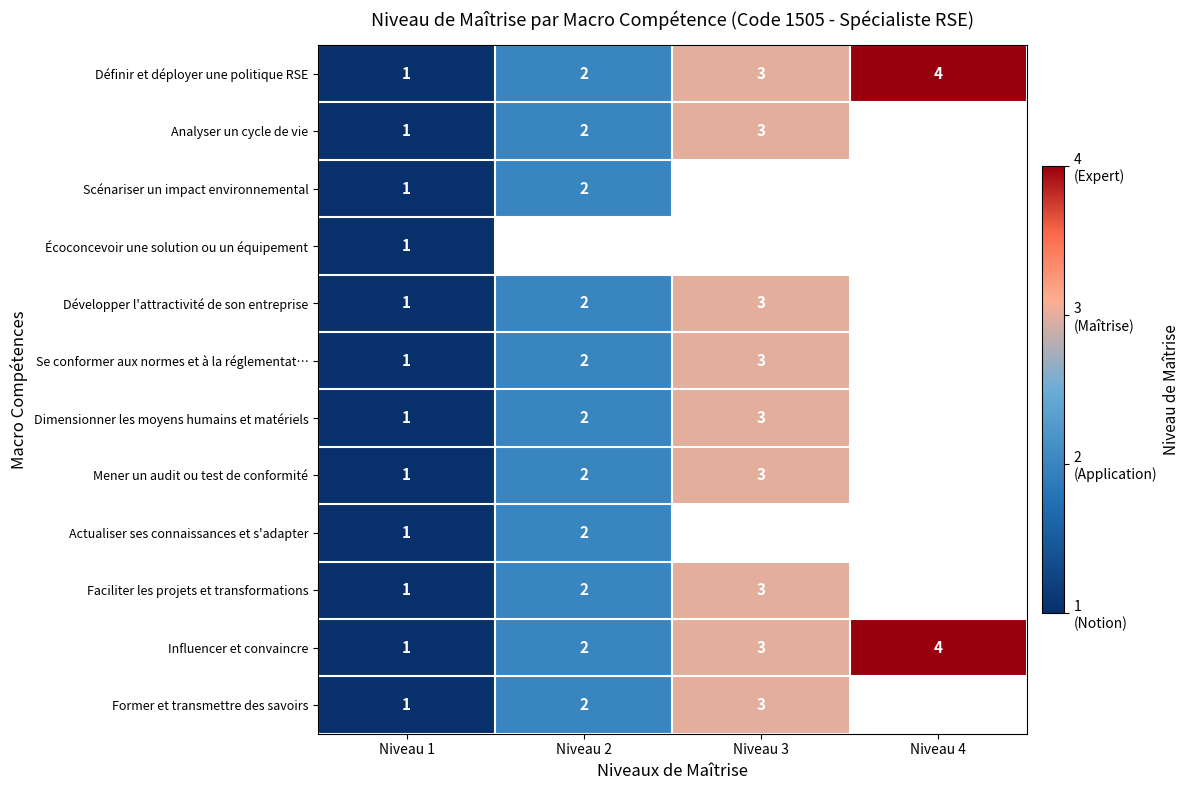

Which category has the highest value in the Définir et déployer une politique RSE series?

Niveau 4